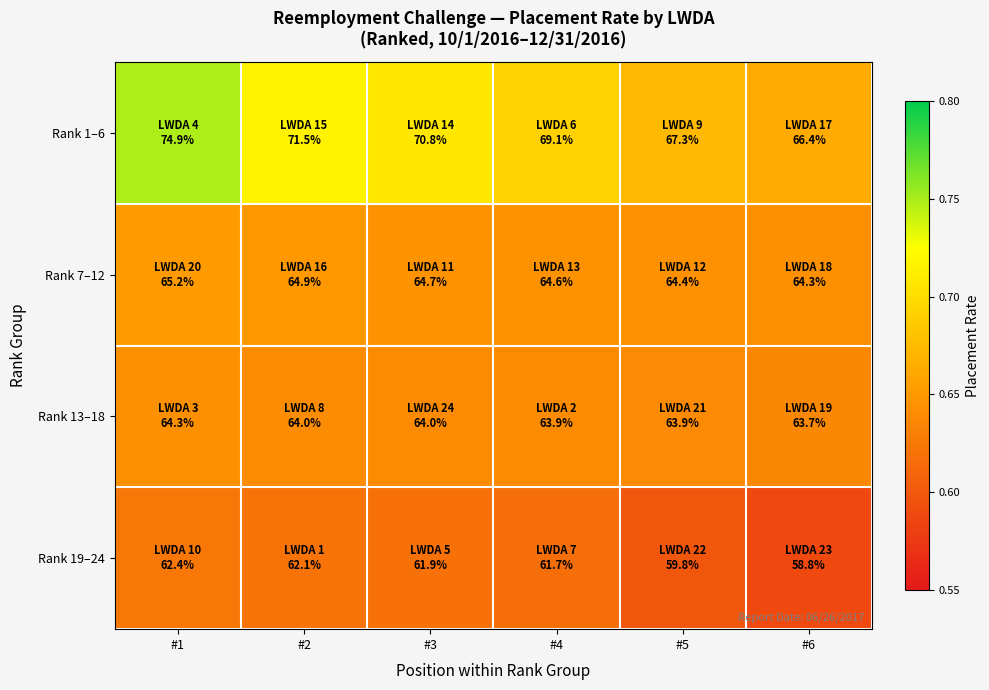

List the series in order of their peak value, lowest first.

Rank 19–24, Rank 13–18, Rank 7–12, Rank 1–6